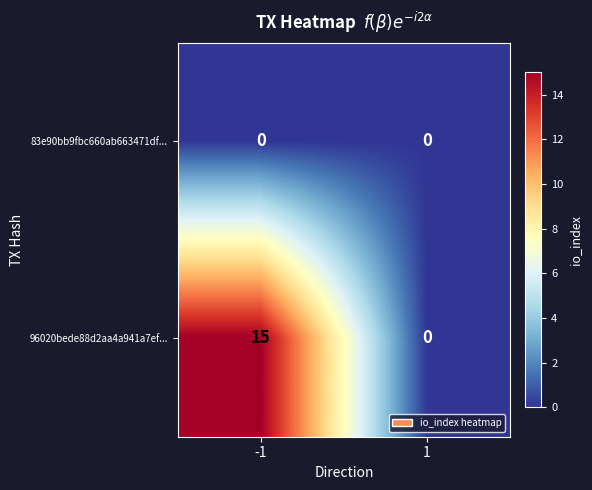

Rank the series at -1 from highest to lowest value.

96020bede88d2aa4a941a7ef..., 83e90bb9fbc660ab663471df...